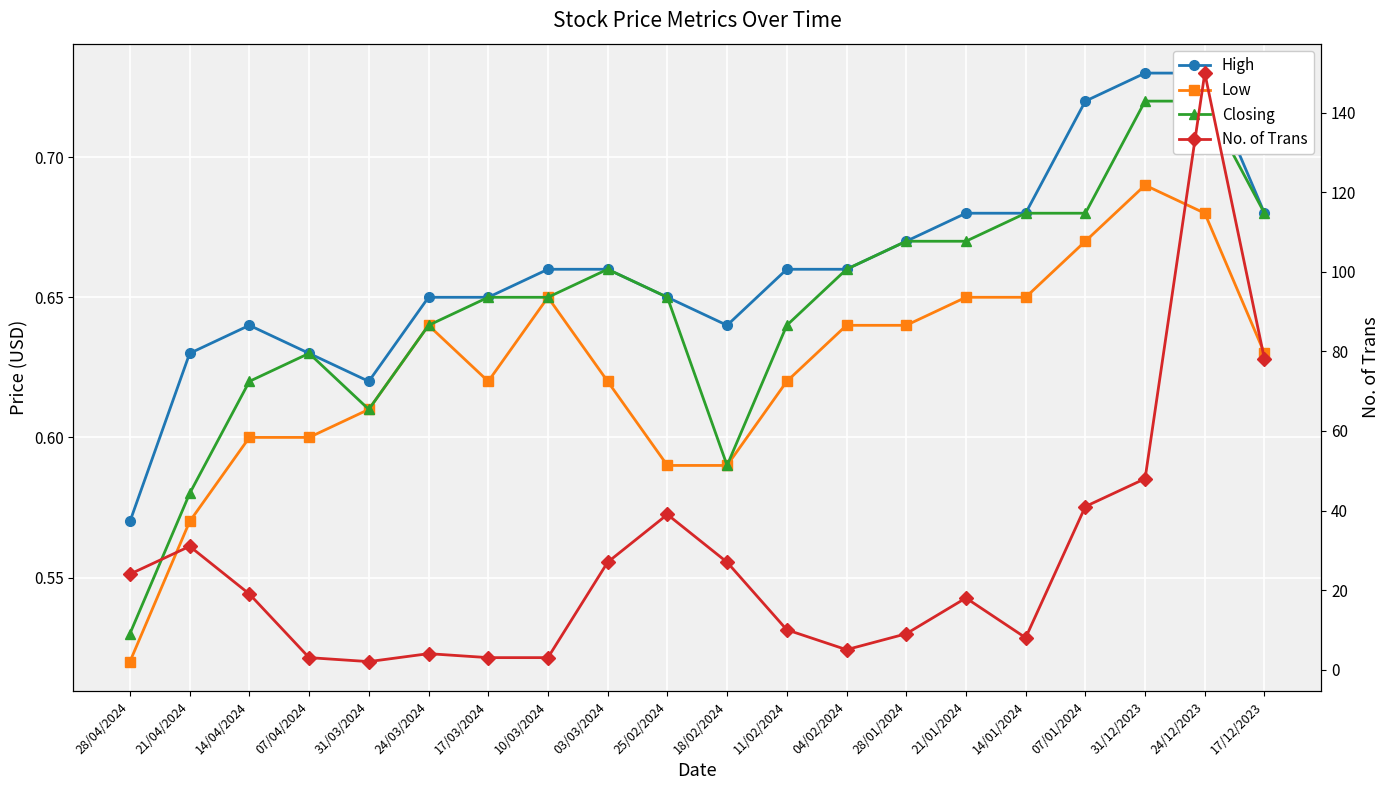

Is it true that High equals 0.7 at 17/03/2024?

True